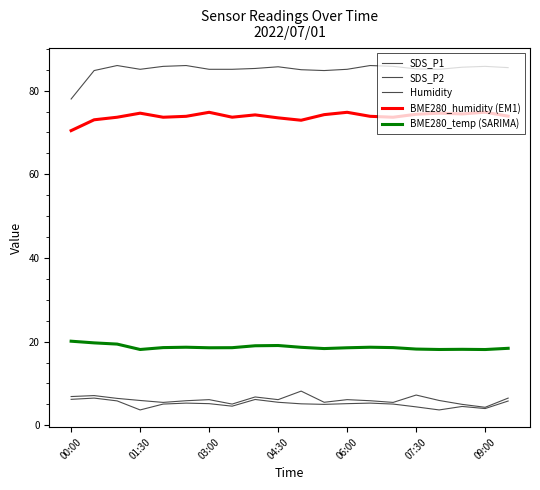

How many interior local peaks does the SDS_P2 series have?

5